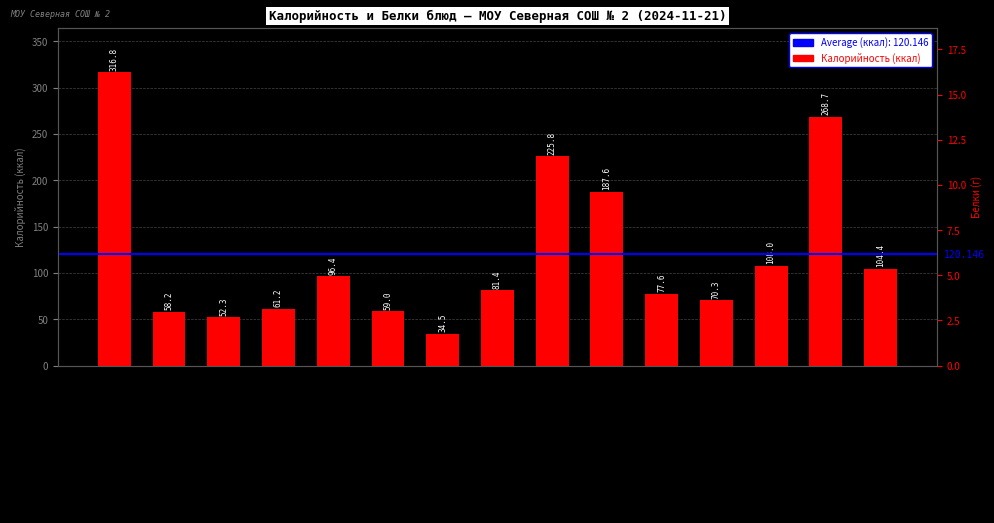

At Хлеб ржано-пшеничный, list the series in order from largest to smallest.

Калорийность (ккал), Белки (г)